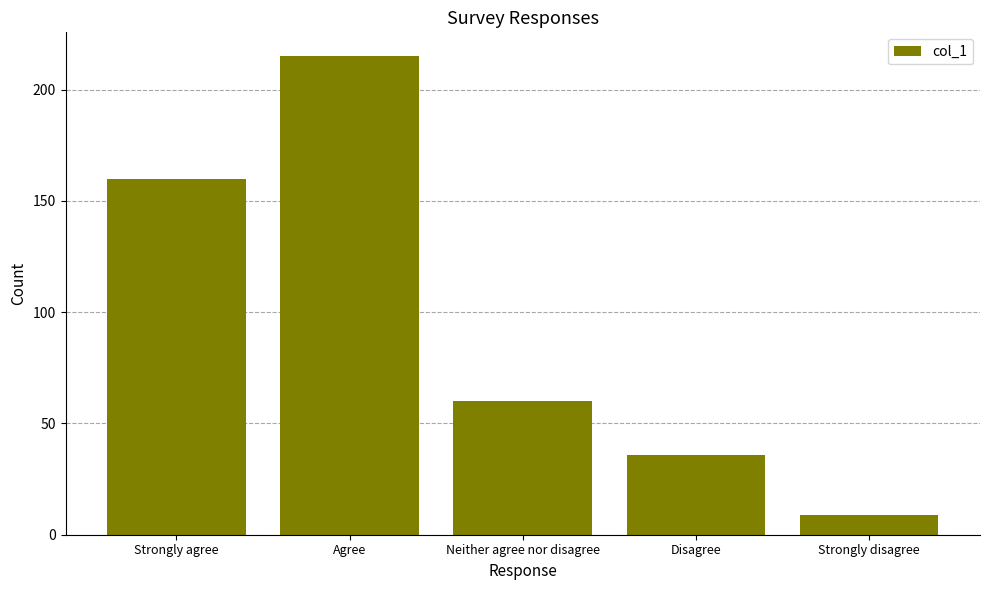

Read the value at Neither agree nor disagree.

60